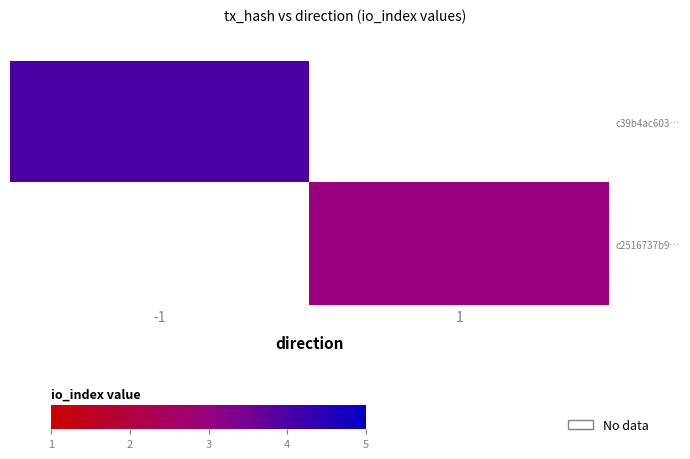

List the series in order of their overall mean, highest first.

c39b4ac603…, c2516737b9…